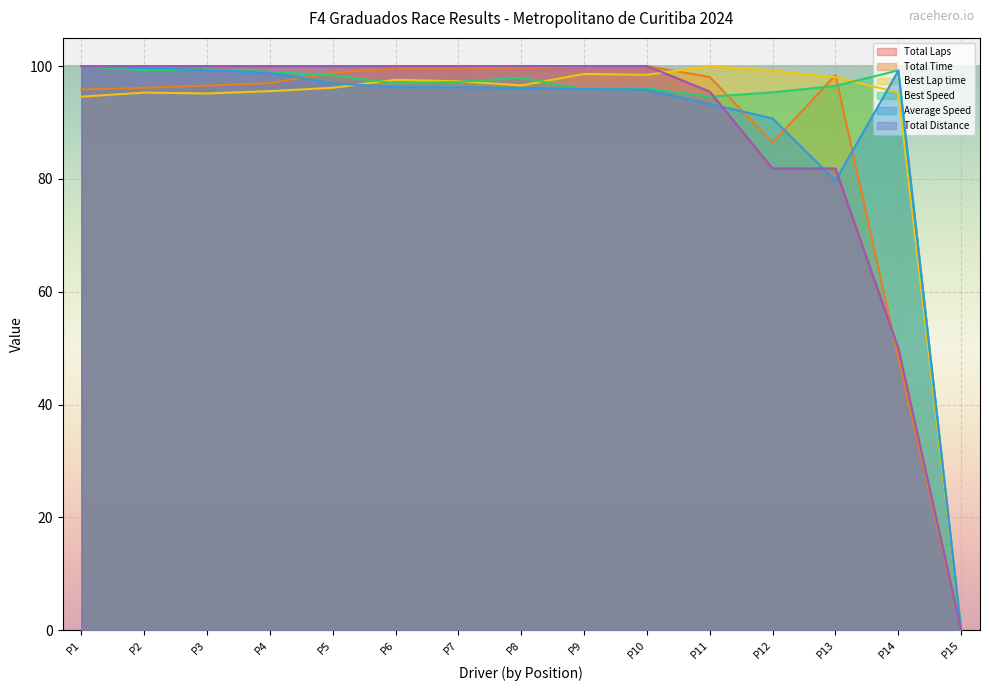

What is the maximum value shown in the chart?

100.0